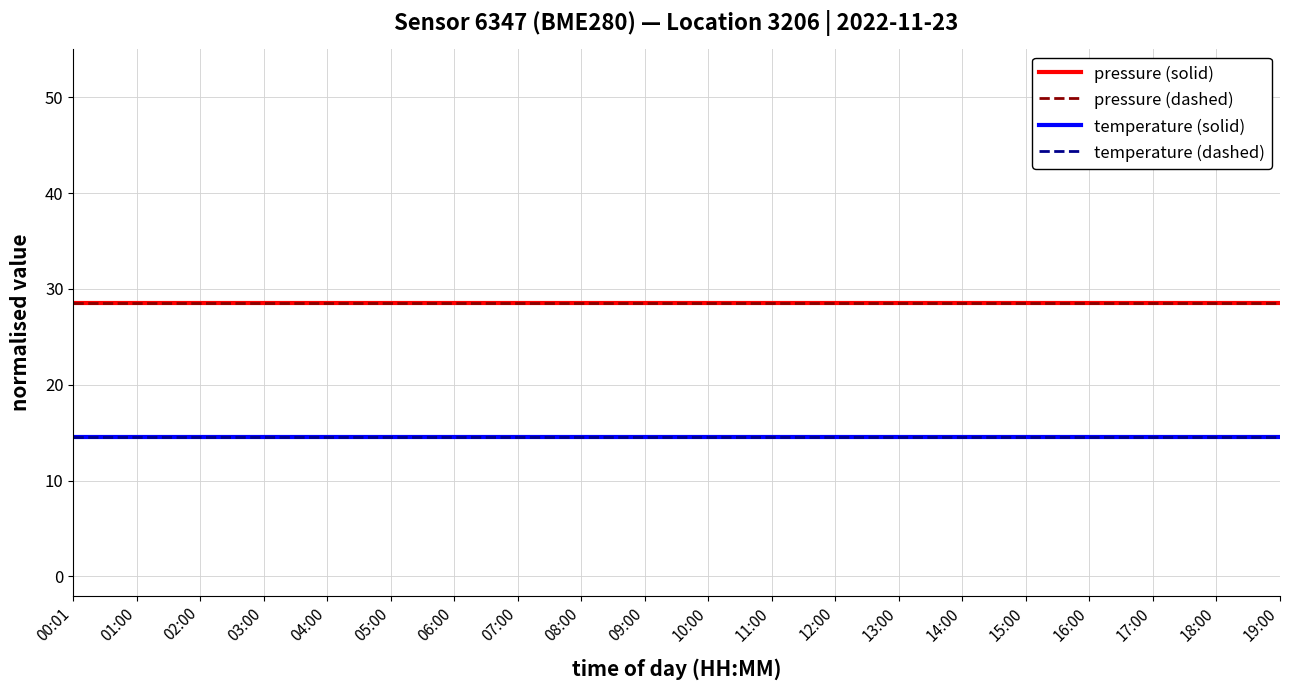

At which label does temperature (dashed) reach its minimum?

00:01